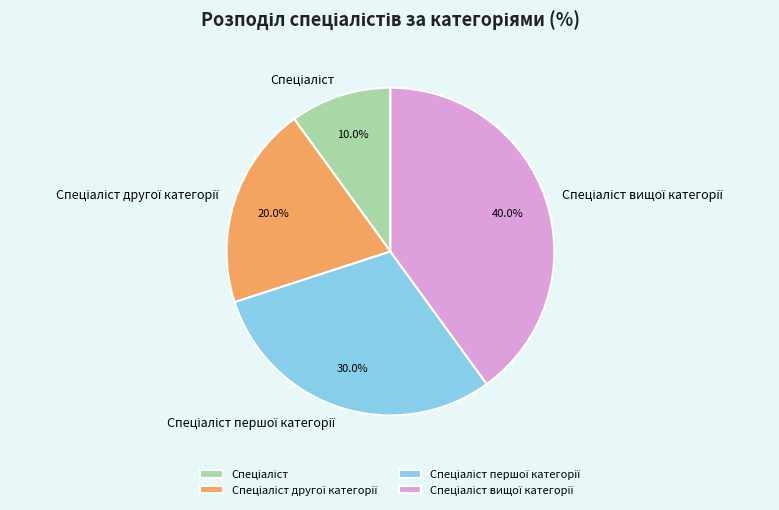

To the nearest percent, what is the average slice percentage?

25%